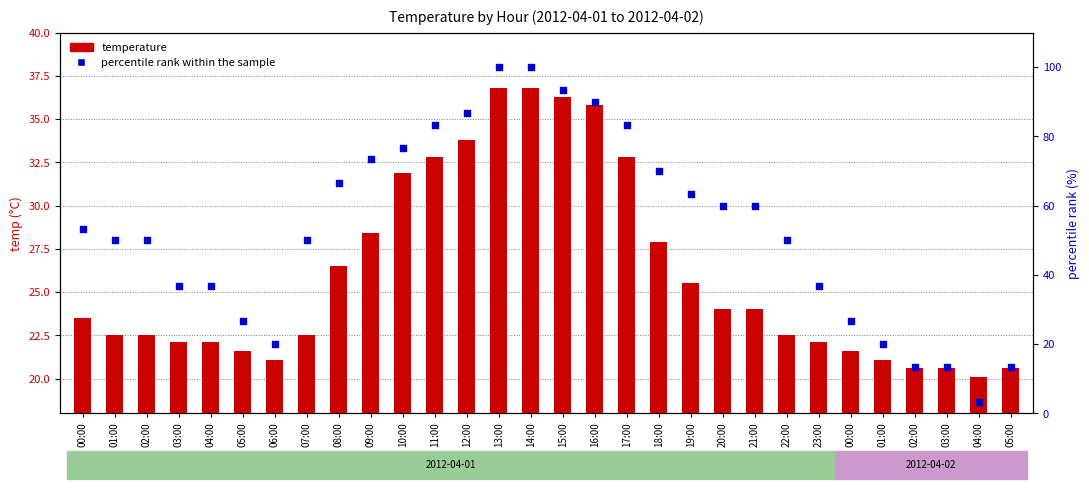

Which series reaches the minimum Y coordinate?

percentile rank within the sample